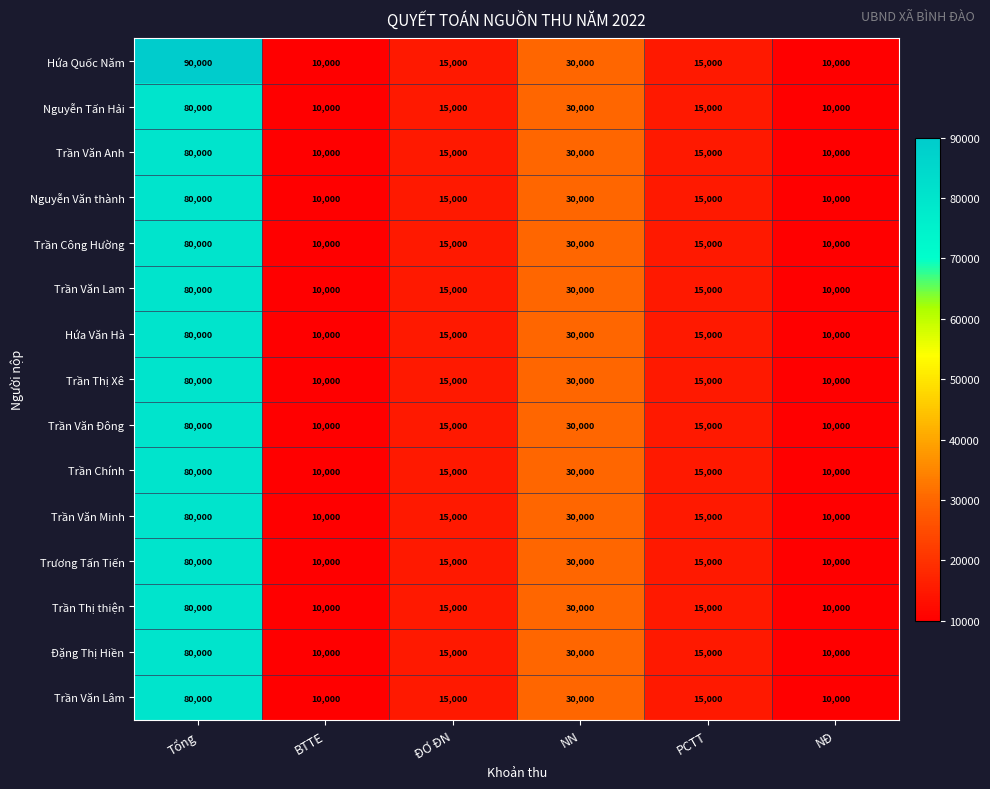

Which category has the highest value in the Trần Văn Minh series?

Tổng